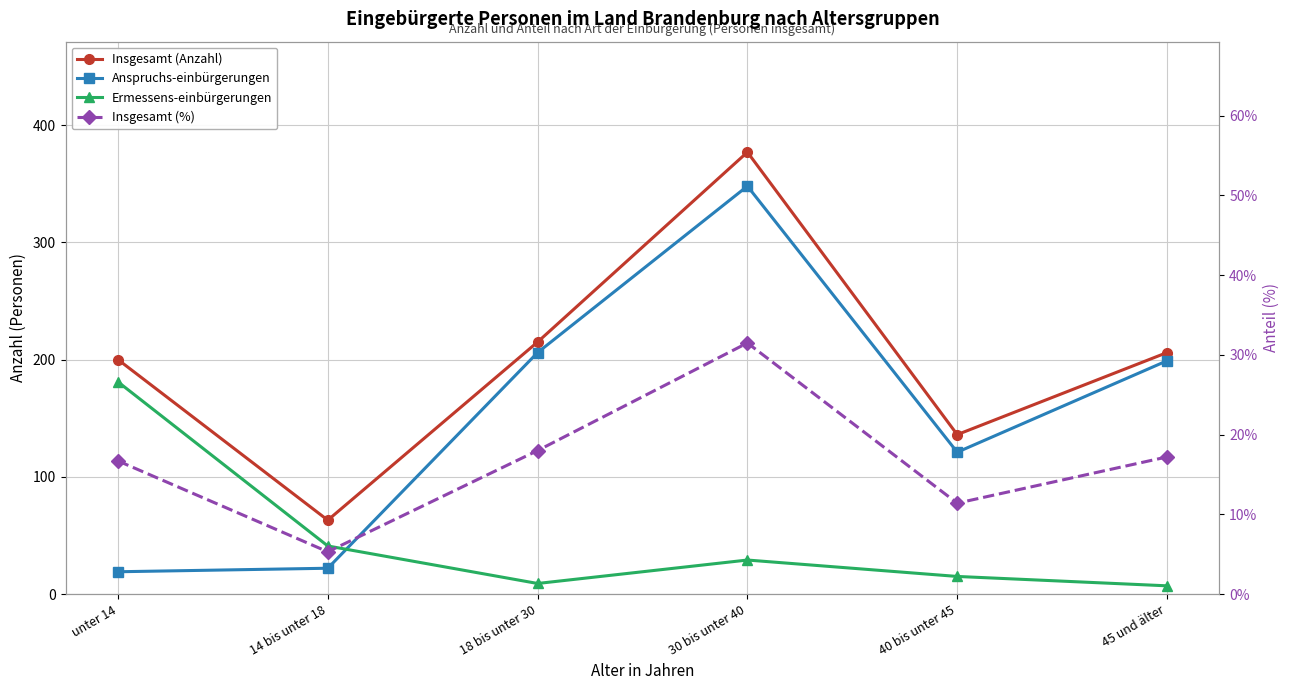

What position from the right is 14 bis unter 18?

5